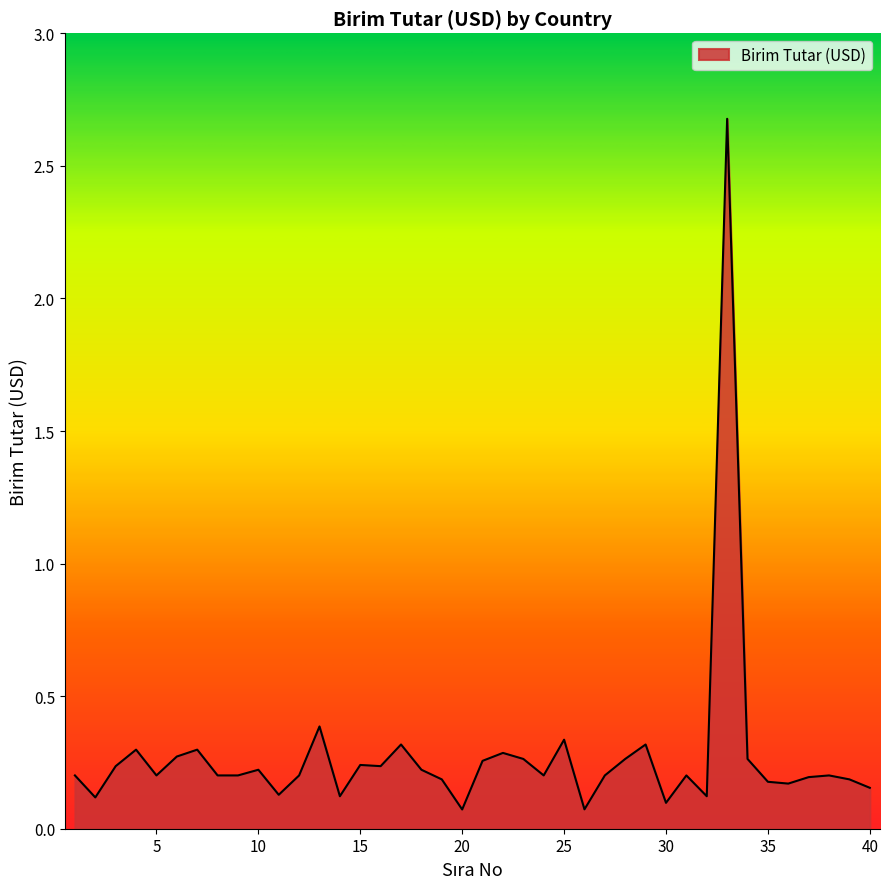

What is the difference between the maximum and minimum values?

2.6